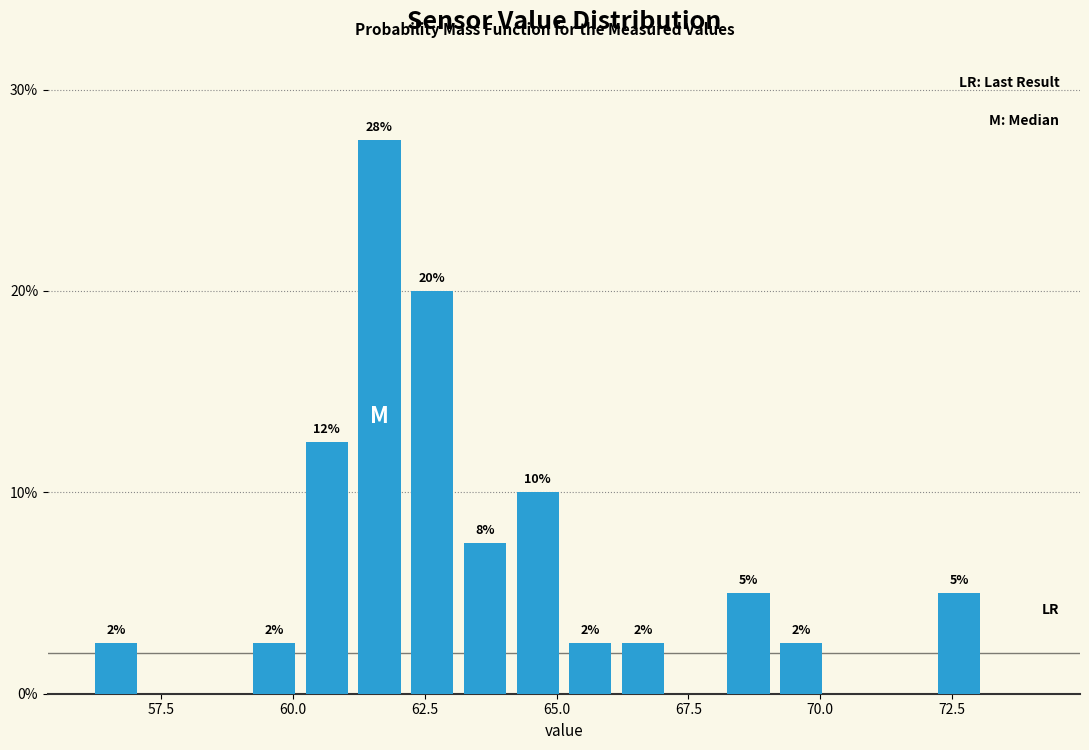

Around what value on the x-axis is the tallest bar? Give the approximate position of its centre, as read against the axis.

61.5